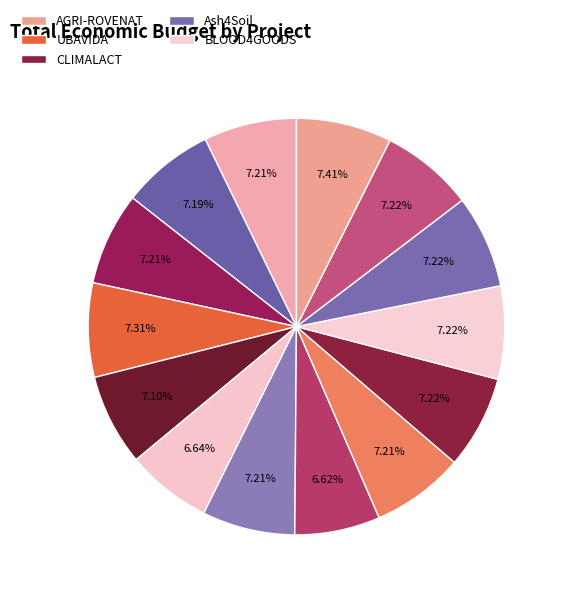

How many slices are in this pie chart?

14